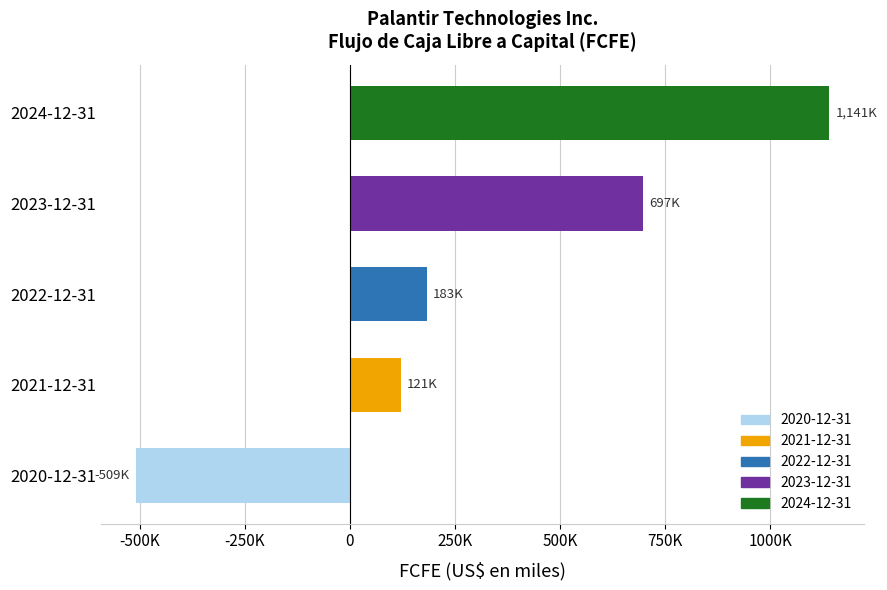

Where is the data nearest to the value 315878?

2022-12-31